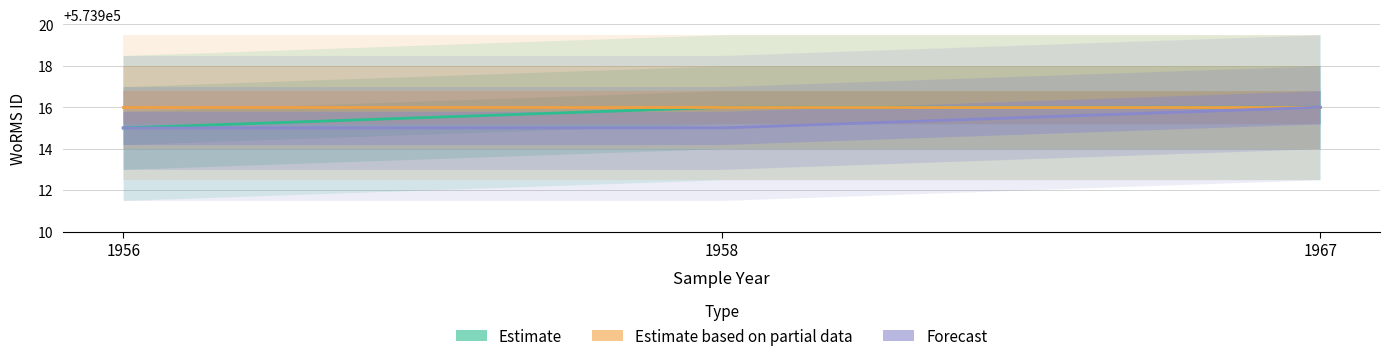

The value of Estimate at 1958 is 573916. True or false?

True